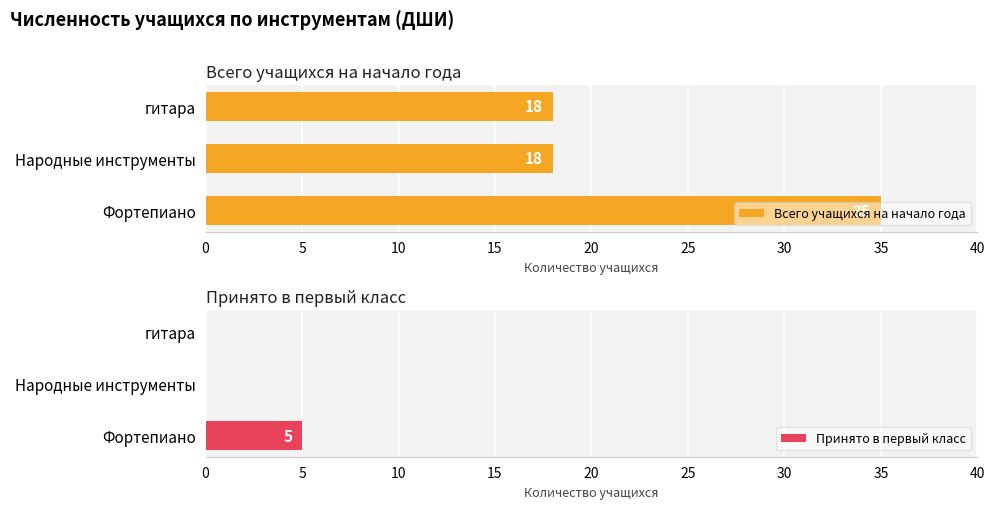

Which series has the largest total across all categories?

Всего учащихся на начало года